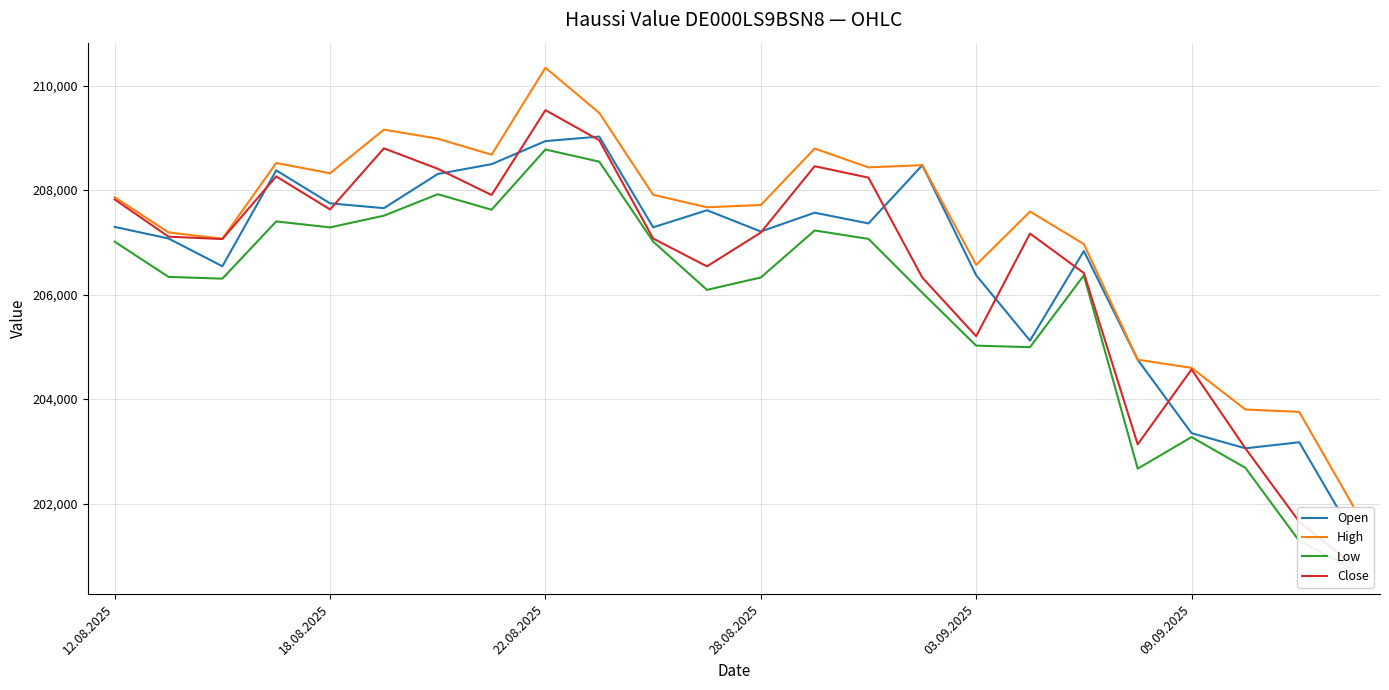

True or false: High has a value of 77812 at 28.08.2025.

False